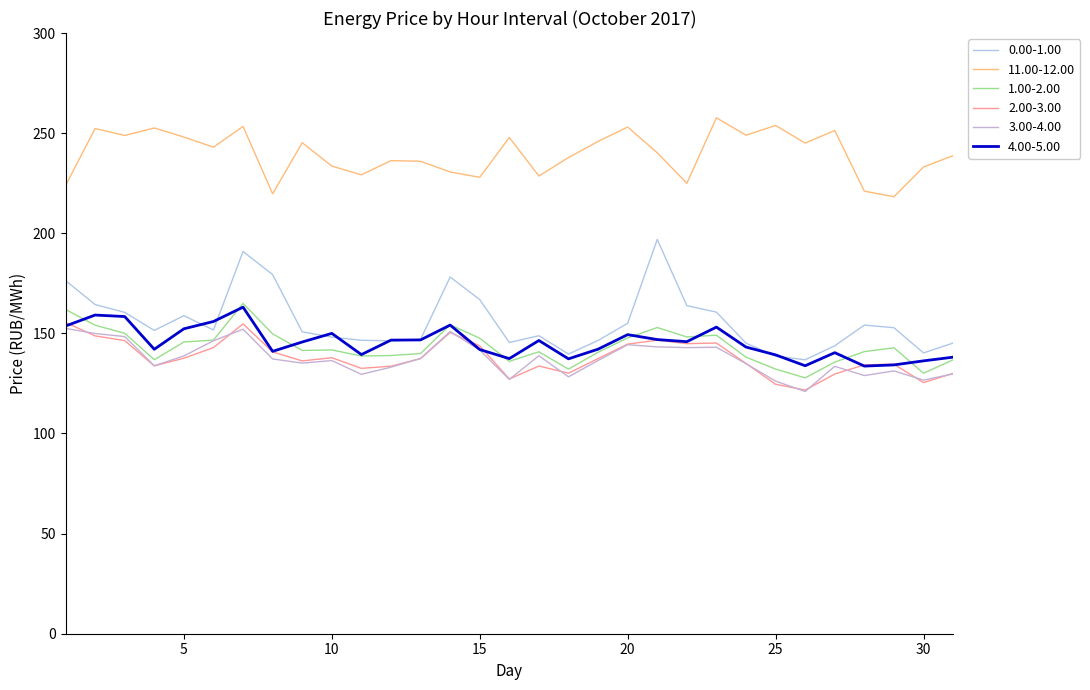

True or false: 4.00-5.00 and 11.00-12.00 intersect in this chart.

False